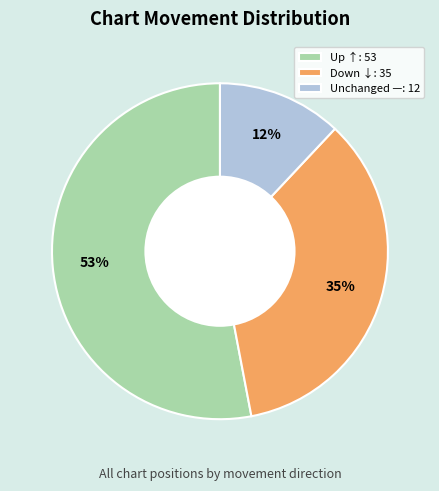

Combined, do Unchanged —: 12 and Up ↑: 53 account for over 50%?

Yes